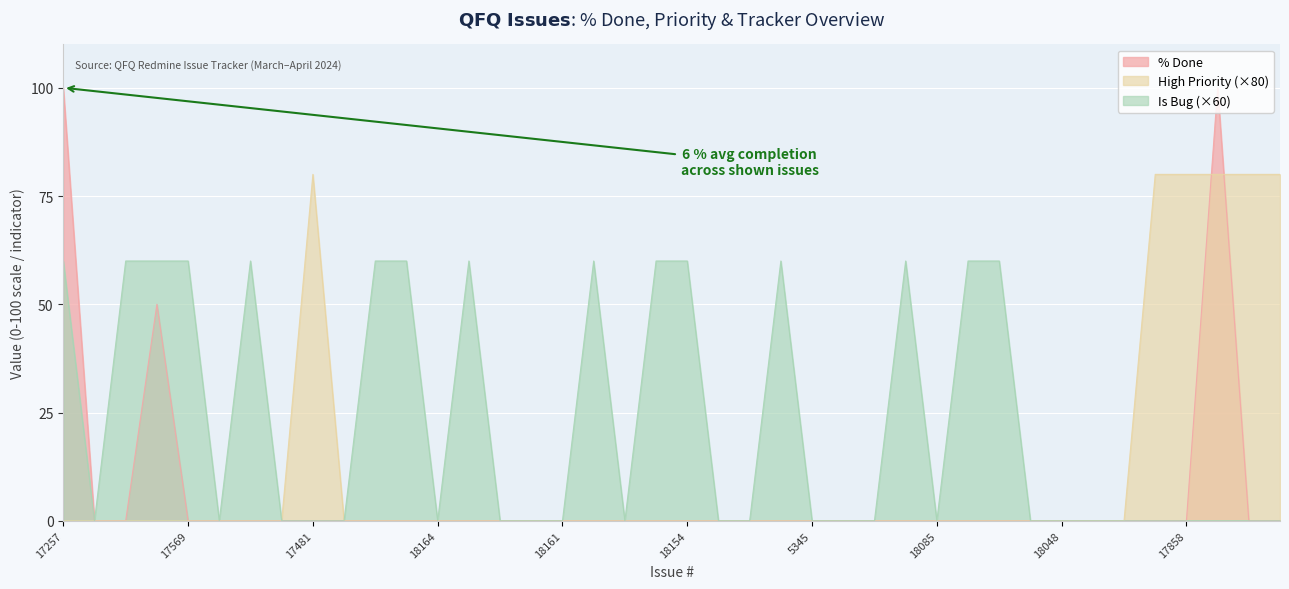

True or false: Tracker (Bug=1) and % Done cross at least once.

False